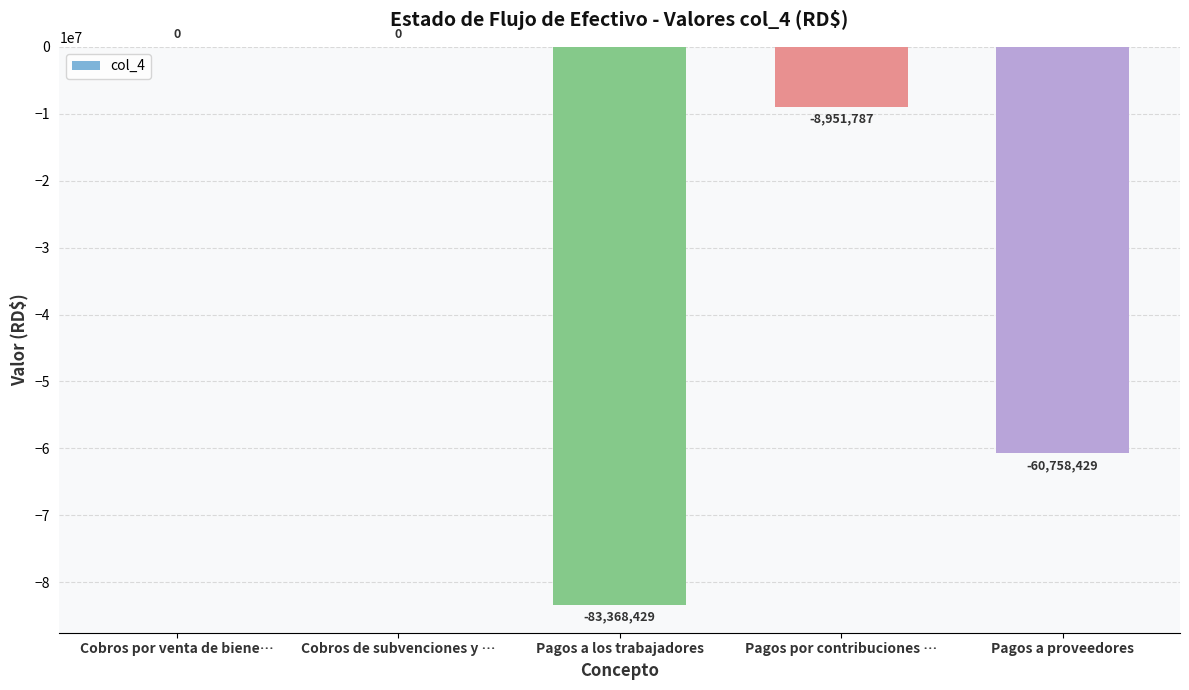

The chart shows a value of -118950949 at Pagos a los trabajadores. True or false?

False